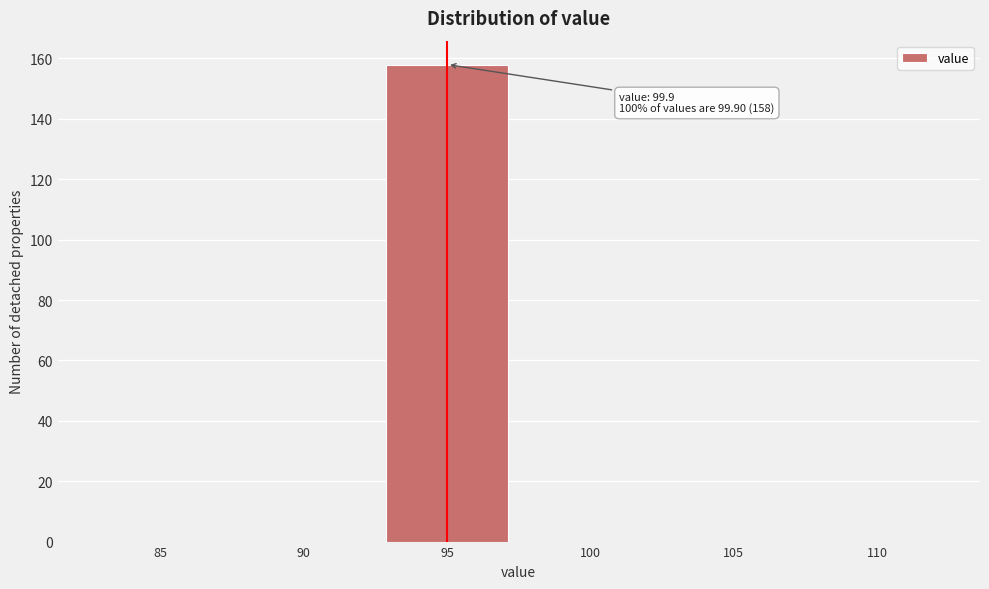

Reading right to left, transcribe all the data shown in this chart.

110=0	105=0	100=0	95=158	90=0	85=0